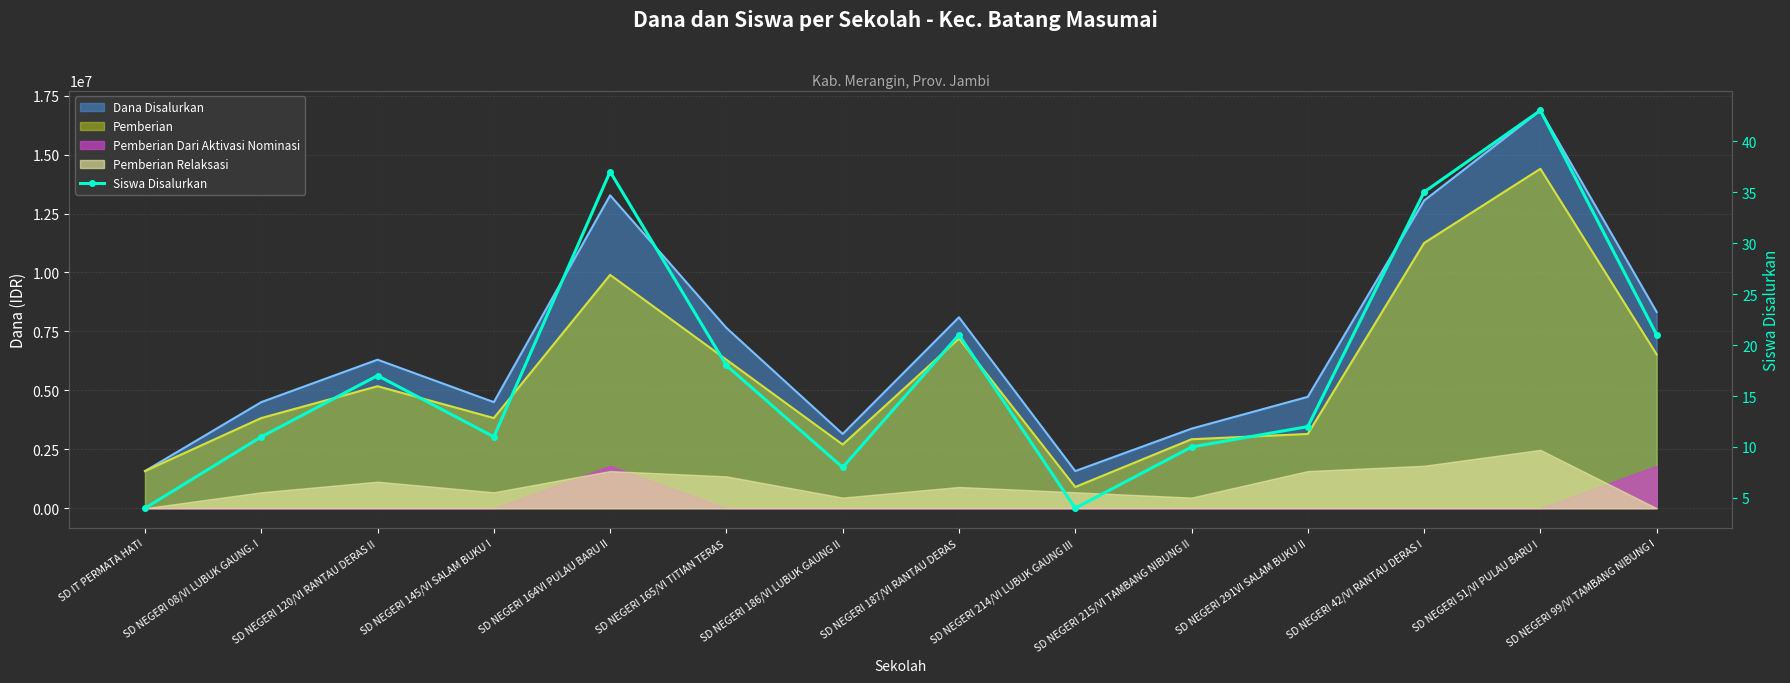

At which category does the chart reach its minimum across all series?

SD IT PERMATA HATI